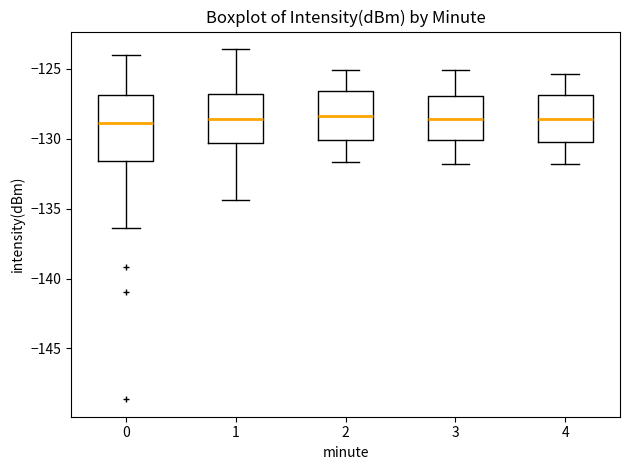

Where is the lower edge of the box at x = 4 on the y-axis? The values are not printed on the chart, so give them approximately, as read against the axis.

-130.0